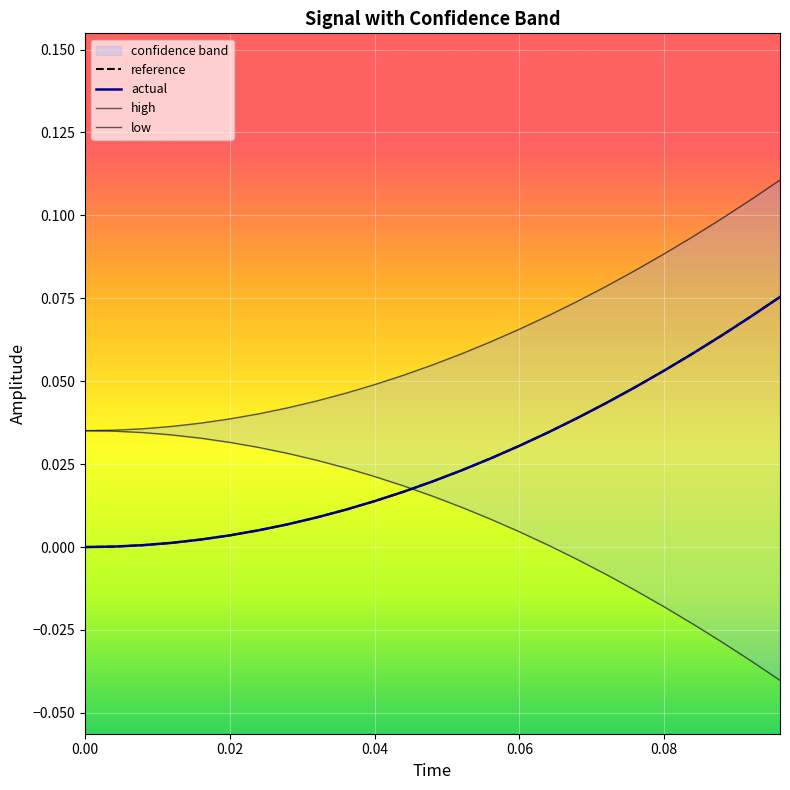

How many values in the low series are below 0?

8